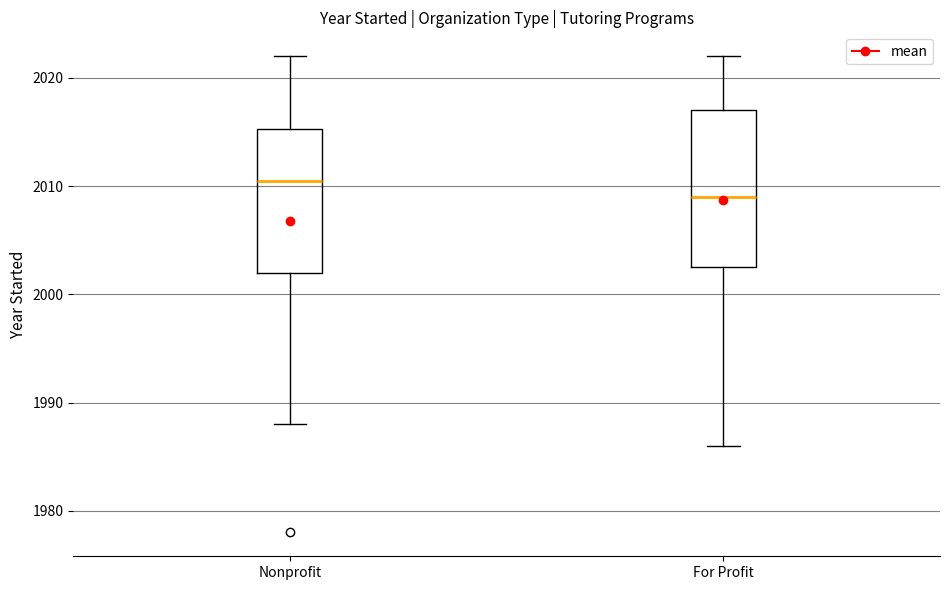

Where does the lower whisker of the box for Nonprofit end on the y-axis? The values are not printed on the chart, so give them approximately, as read against the axis.

1988